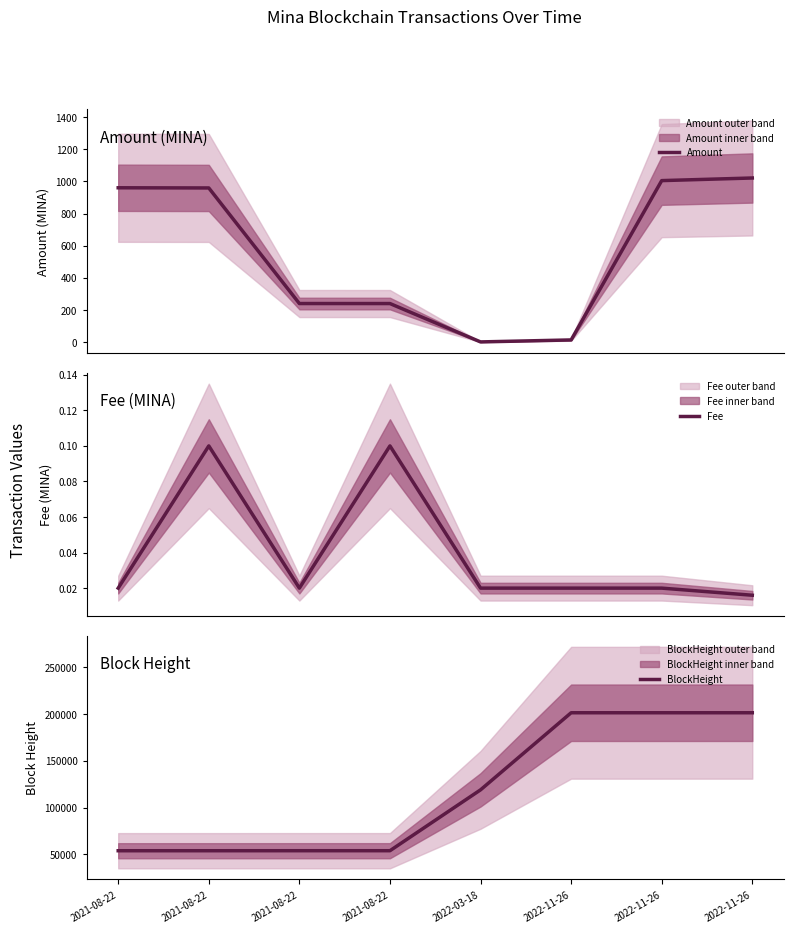

How many lines are shown in the chart?

3